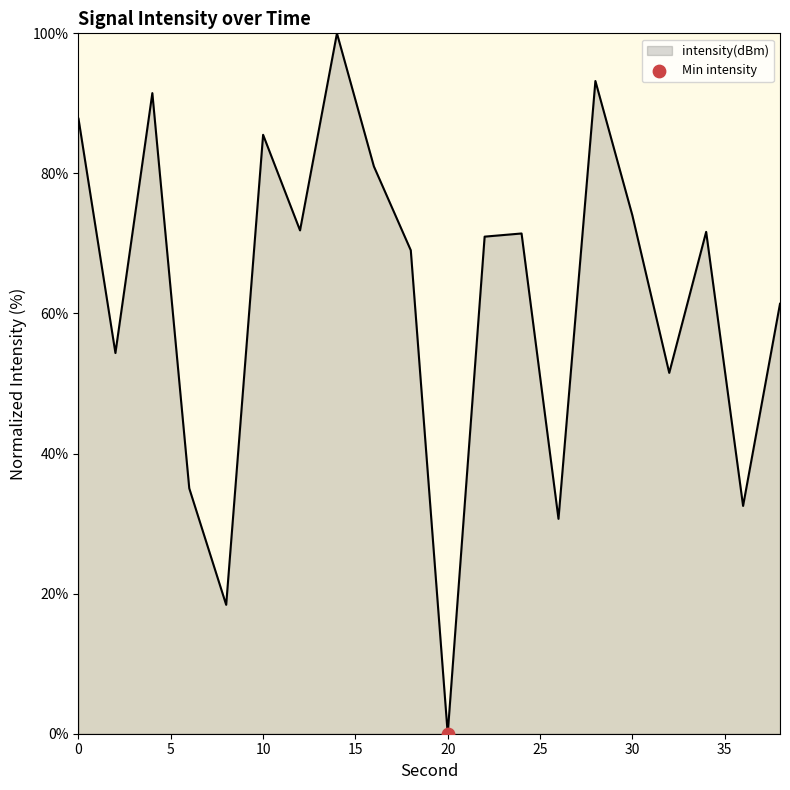

What is the maximum value shown in the chart?

100.0